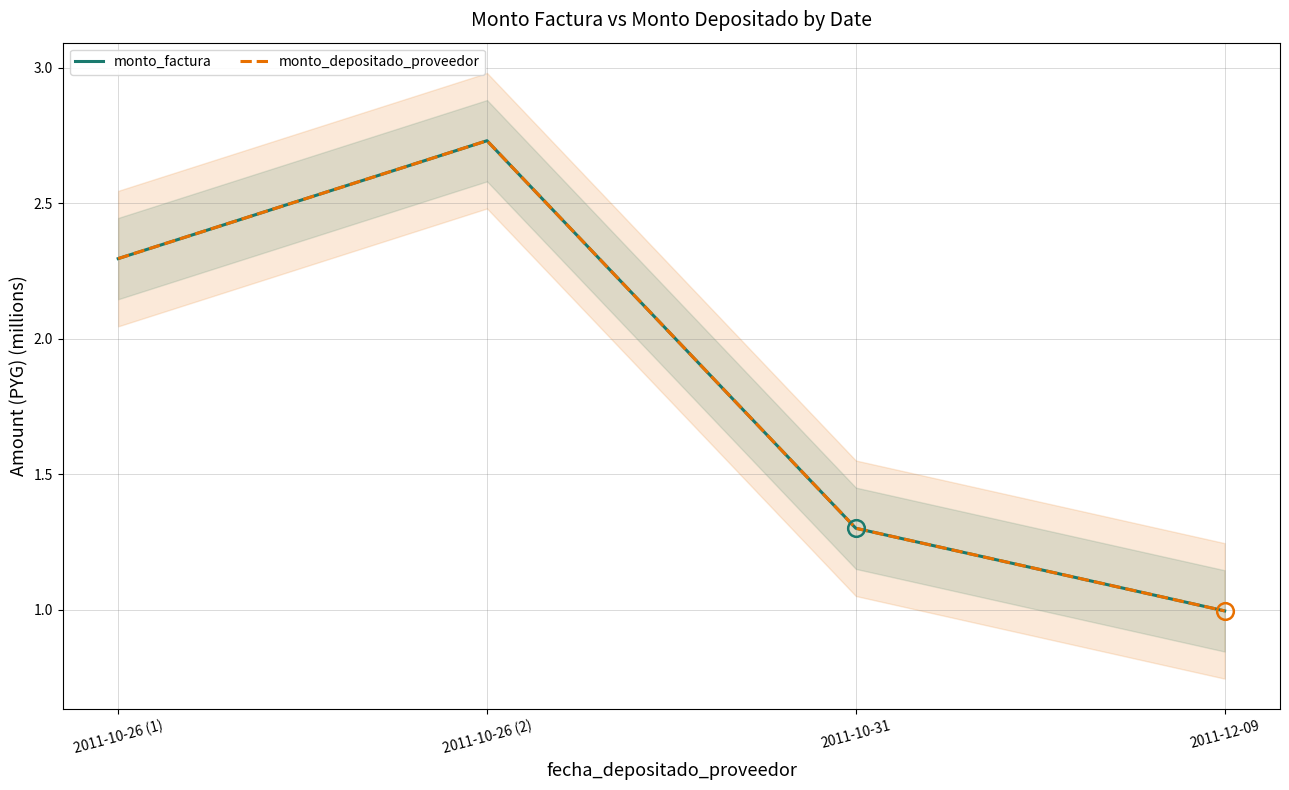

What is the label of the 3rd point from the left?

2011-10-31